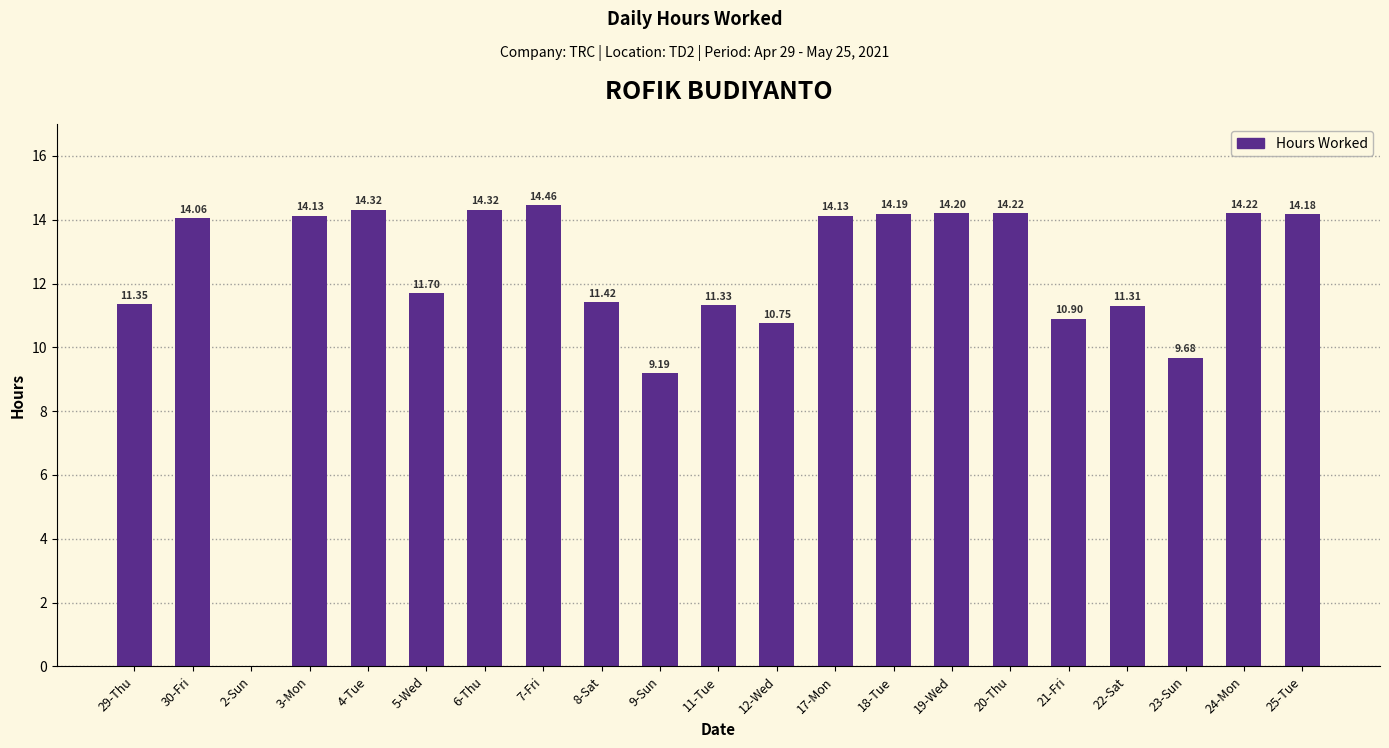

What is the difference between the values at 11-Tue and 3-Mon?

2.8